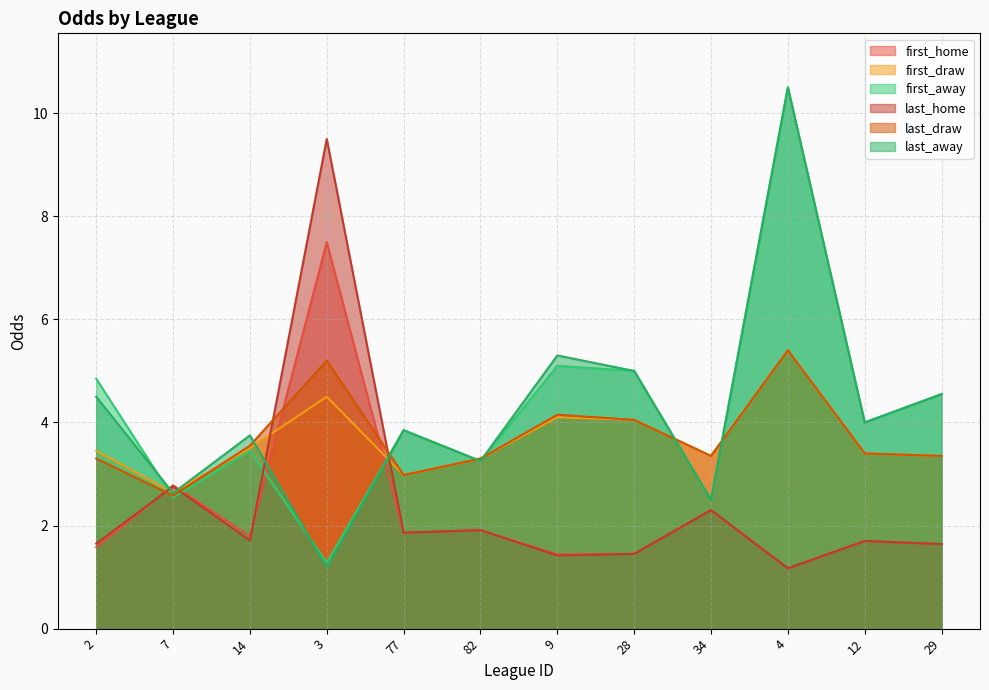

True or false: last_draw has more than 2 points higher than both neighbors.

True